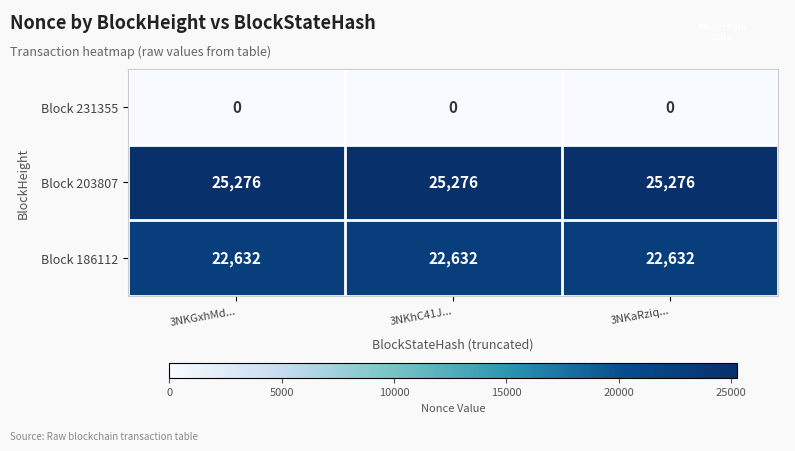

Which series has the largest total across all categories?

Block 203807